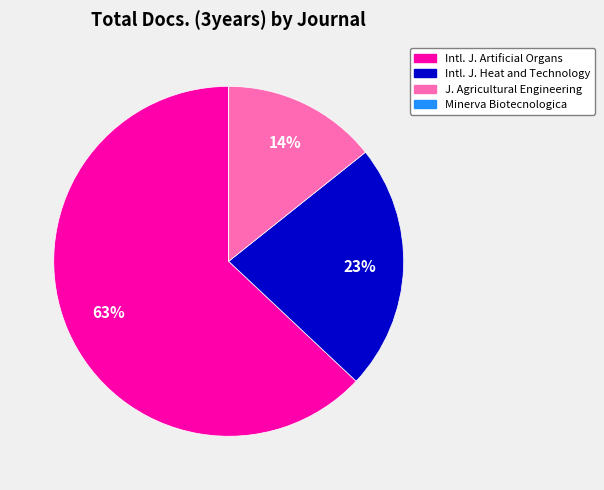

Is there a majority slice in this chart?

Yes